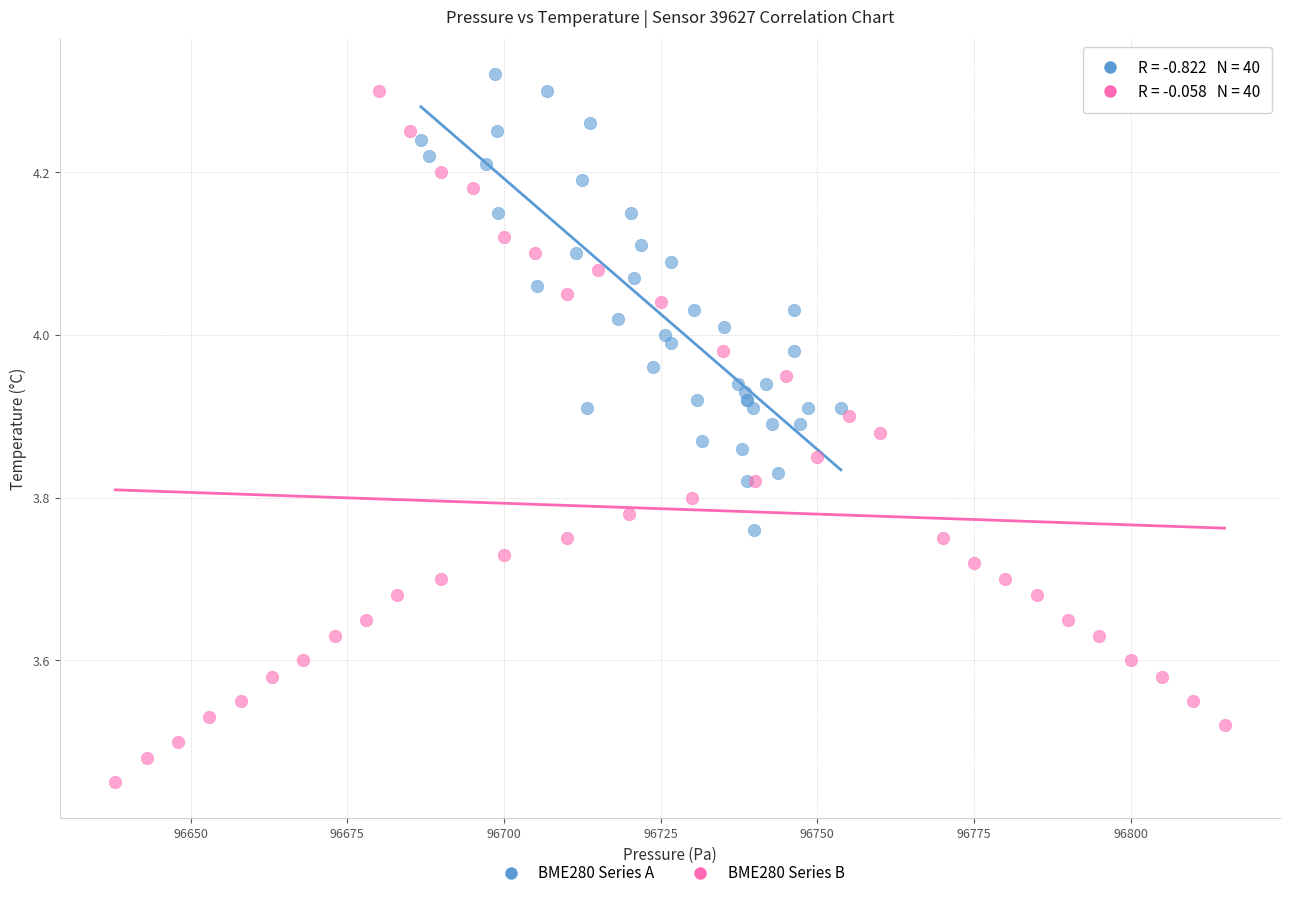

Which series reaches the maximum Y coordinate?

BME280 Series A